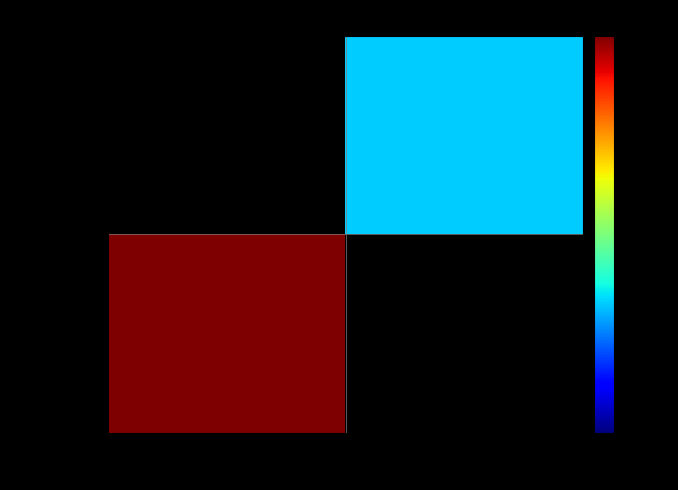

At which label is db0f687e9e… closest to 2654?

-1